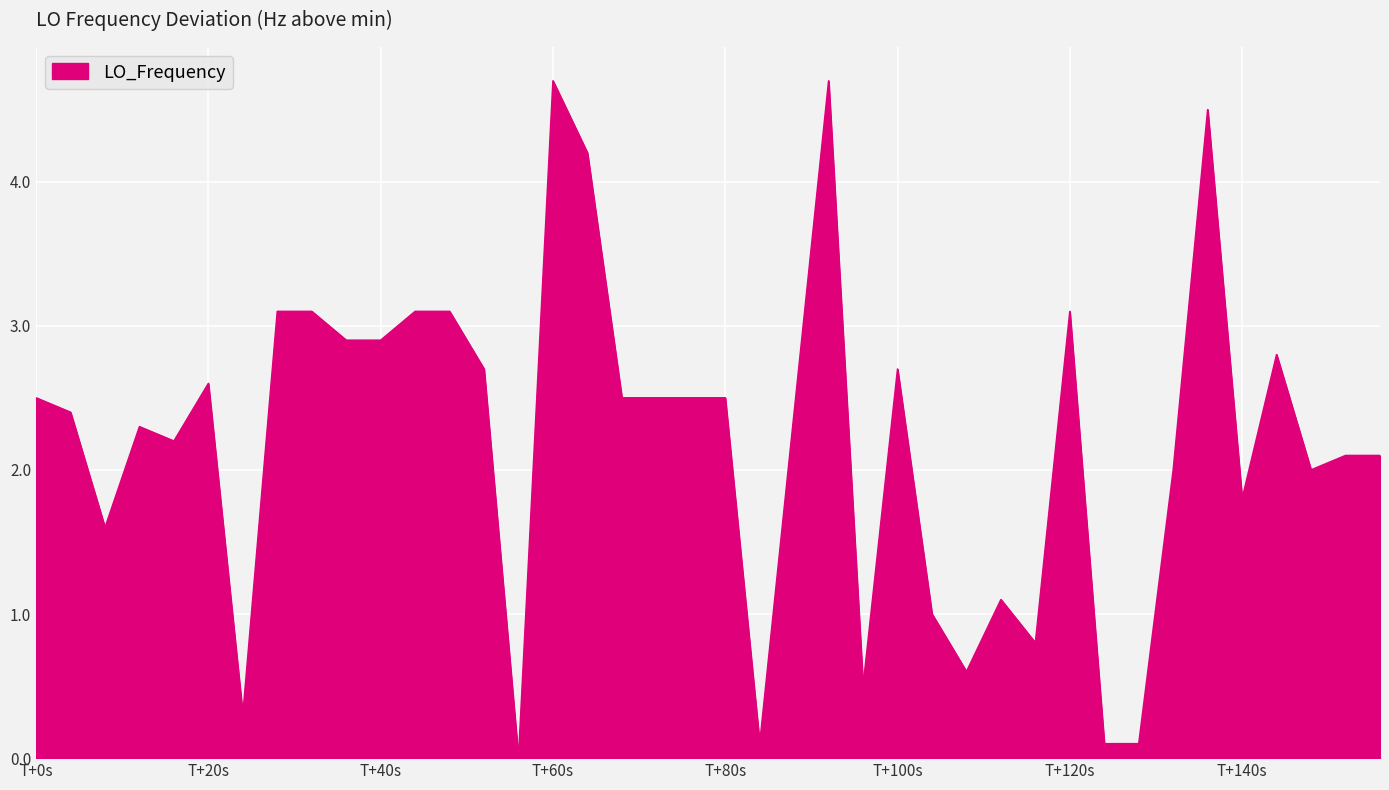

What is the maximum value shown in the chart?

4.7